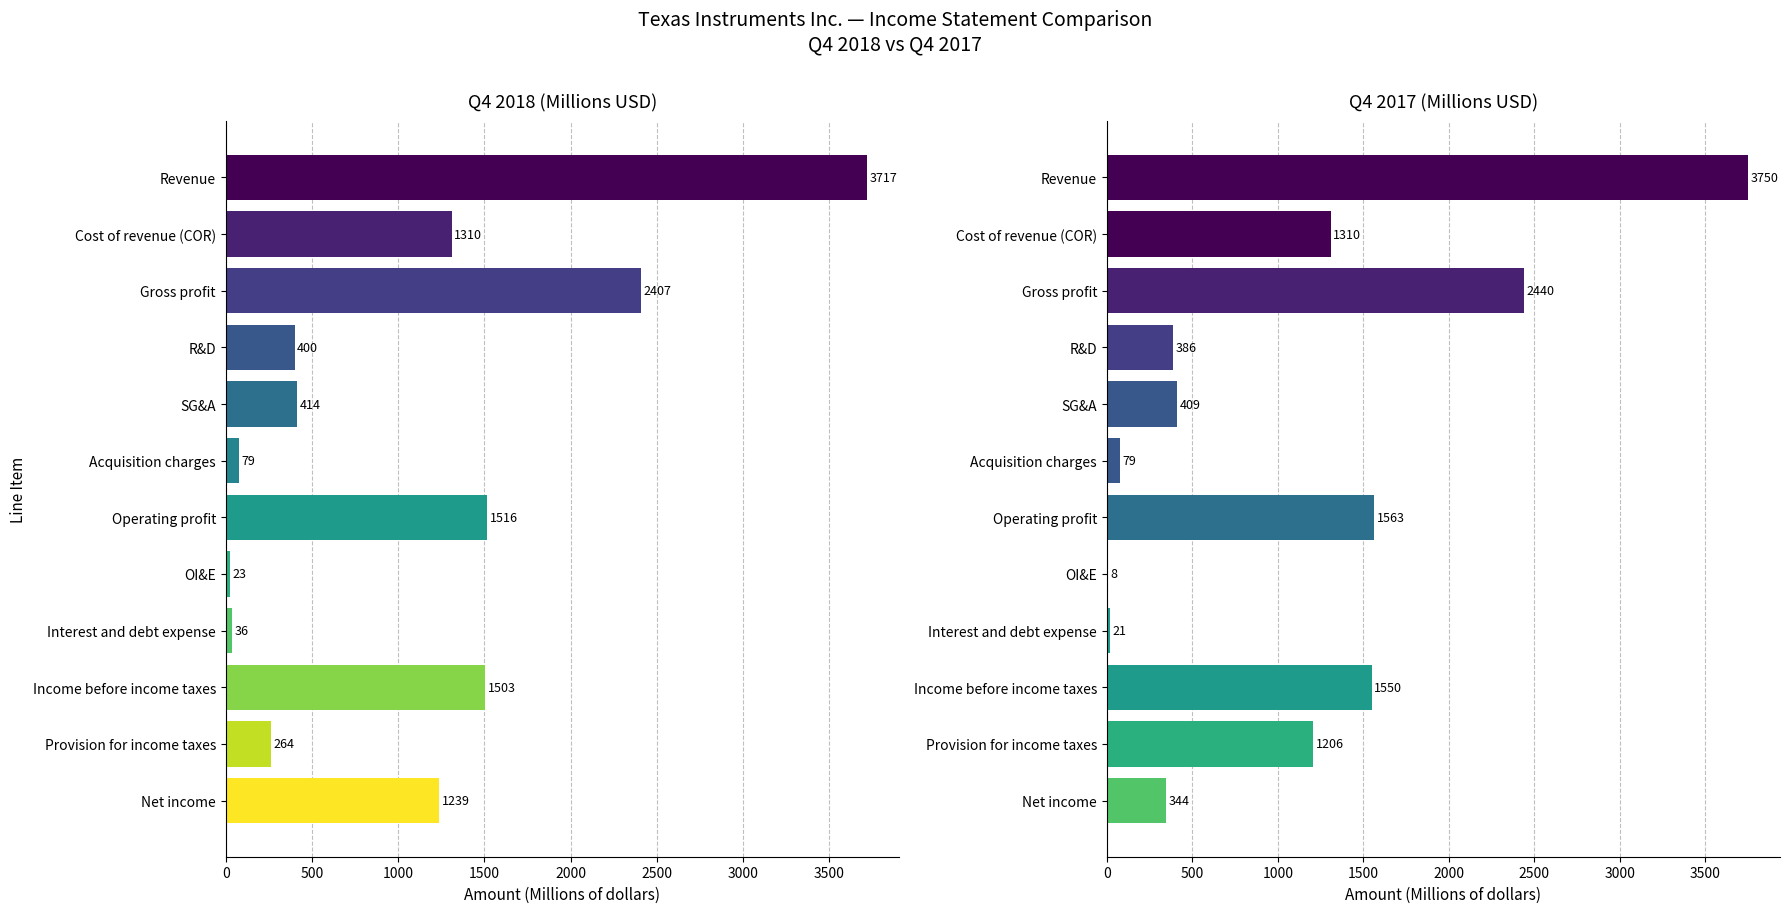

At which label does 2018 first exceed 1239?

Revenue